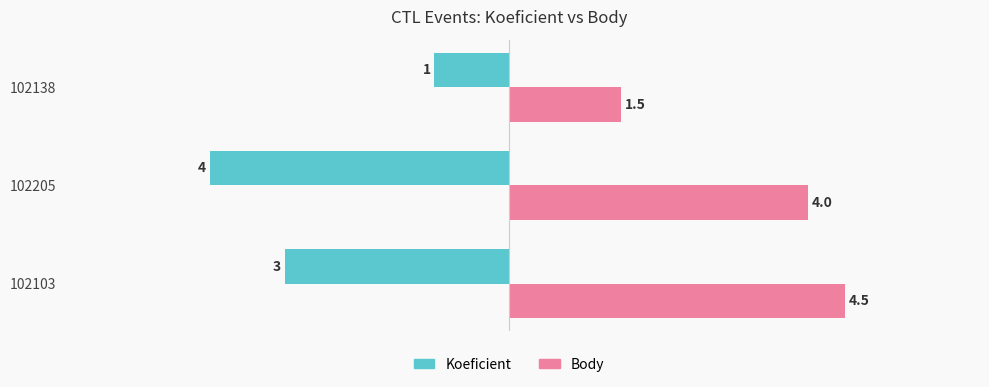

At which label is Body closest to 3?

102205